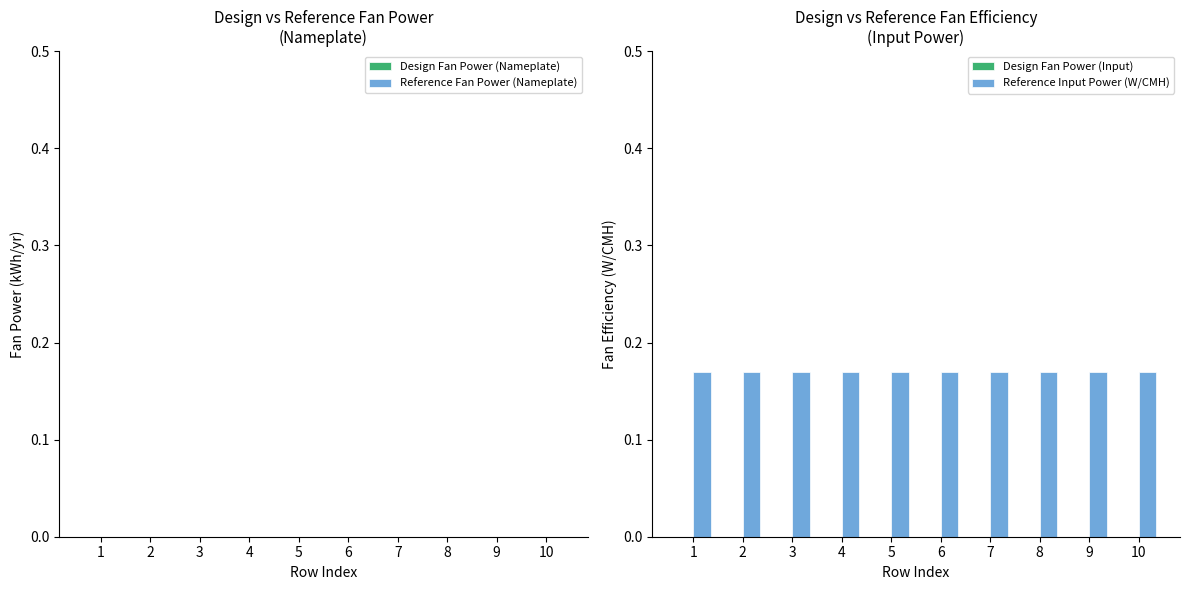

Is it true that Reference Input Power (W/CMH) equals 0.2 at 10?

True